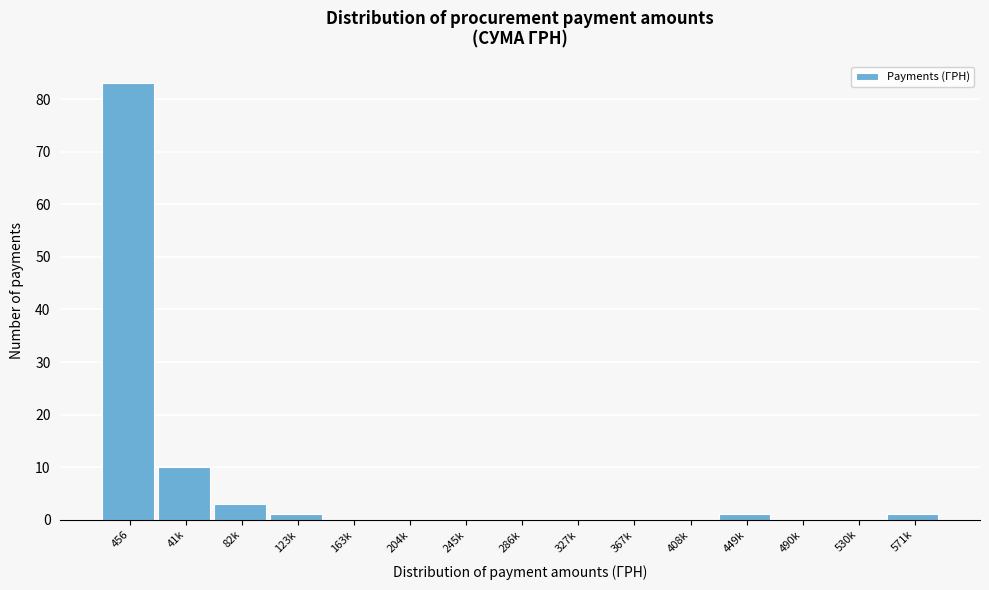

Reading left to right, what are all the values shown in this chart?

456=83	41k=10	82k=3	123k=1	163k=0	204k=0	245k=0	286k=0	327k=0	367k=0	408k=0	449k=1	490k=0	530k=0	571k=1